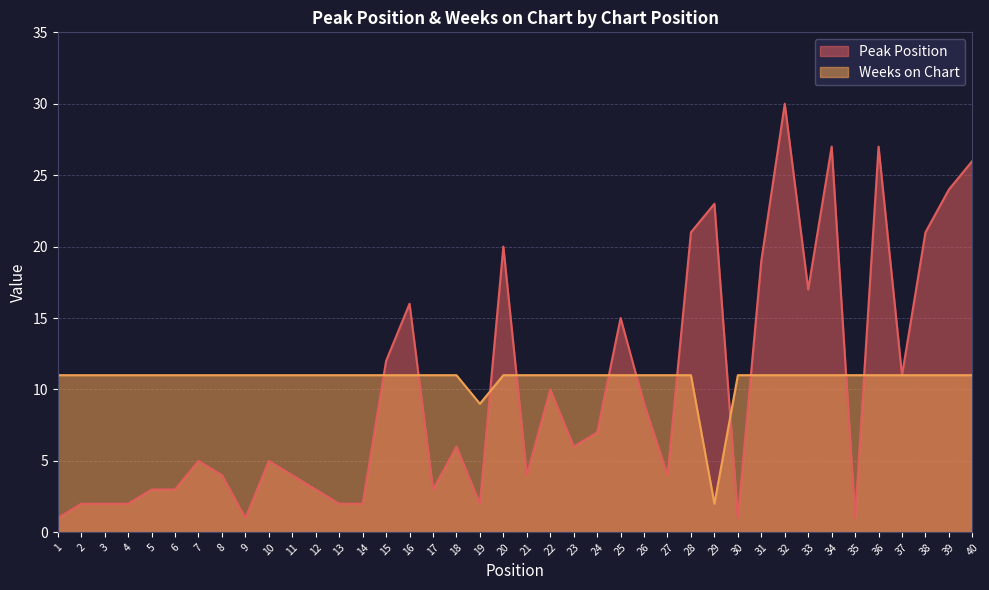

Reading right to left, list all the values displayed in this chart.

Peak Position: 40=26	39=24	38=21	37=11	36=27	35=1	34=27	33=17	32=30	31=19	30=1	29=23	28=21	27=4	26=9	25=15	24=7	23=6	22=10	21=4	20=20	19=2	18=6	17=3	16=16	15=12	14=2	13=2	12=3	11=4	10=5	9=1	8=4	7=5	6=3	5=3	4=2	3=2	2=2	1=1
Weeks on Chart: 40=11	39=11	38=11	37=11	36=11	35=11	34=11	33=11	32=11	31=11	30=11	29=2	28=11	27=11	26=11	25=11	24=11	23=11	22=11	21=11	20=11	19=9	18=11	17=11	16=11	15=11	14=11	13=11	12=11	11=11	10=11	9=11	8=11	7=11	6=11	5=11	4=11	3=11	2=11	1=11